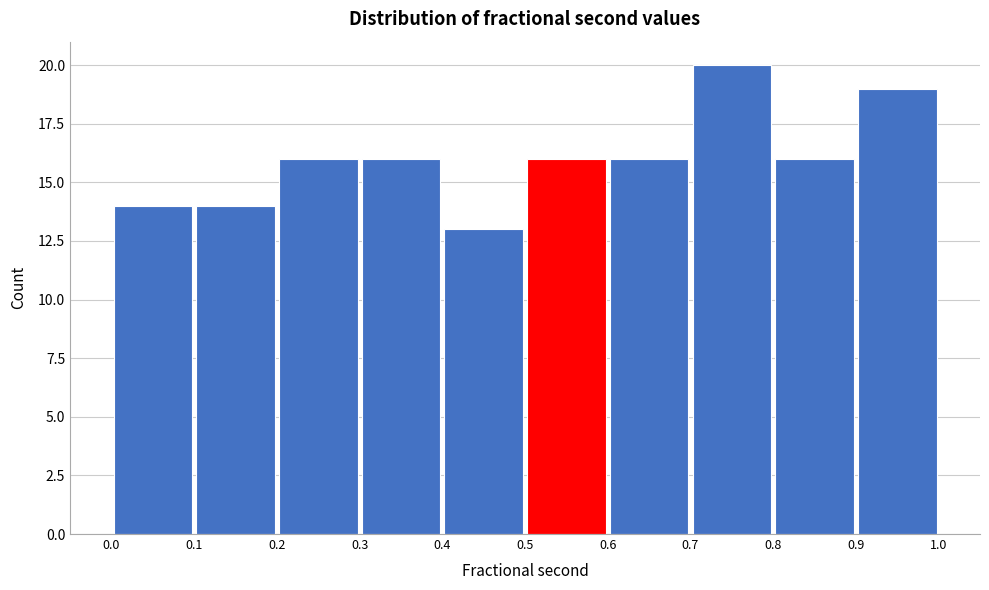

Reading left to right, list every bar in this chart as the range it spans on the x-axis followed by its height. The values are not printed on the chart, so give them approximately, as read against the axis.

0.0 to 0.1: 14
0.1 to 0.2: 14
0.2 to 0.3: 16
0.3 to 0.4: 16
0.4 to 0.5: 13
0.5 to 0.6: 16
0.6 to 0.7: 16
0.7 to 0.8: 20
0.8 to 0.9: 16
0.9 to 1.0: 19